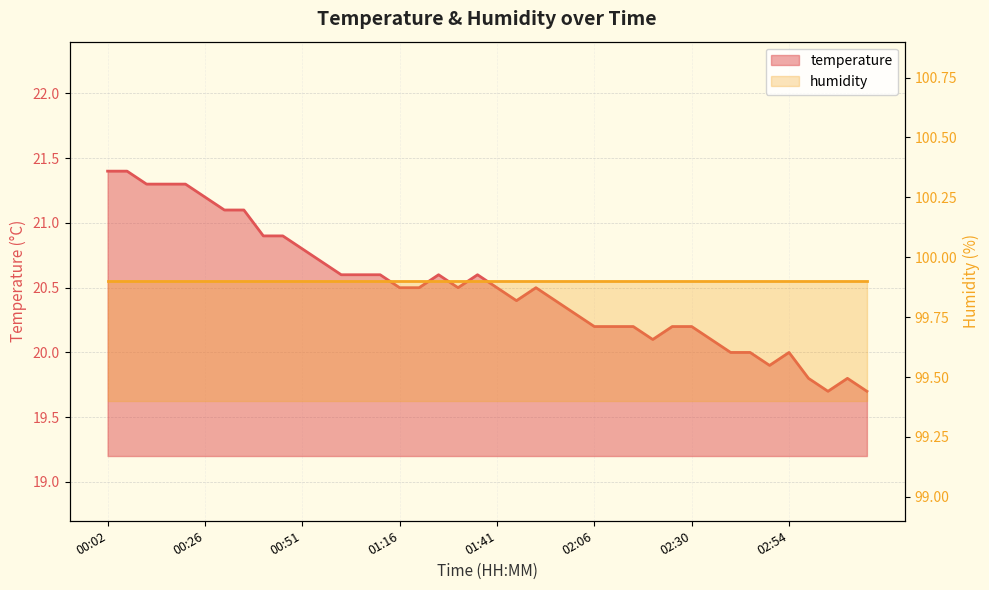

What is the average value?

20.5